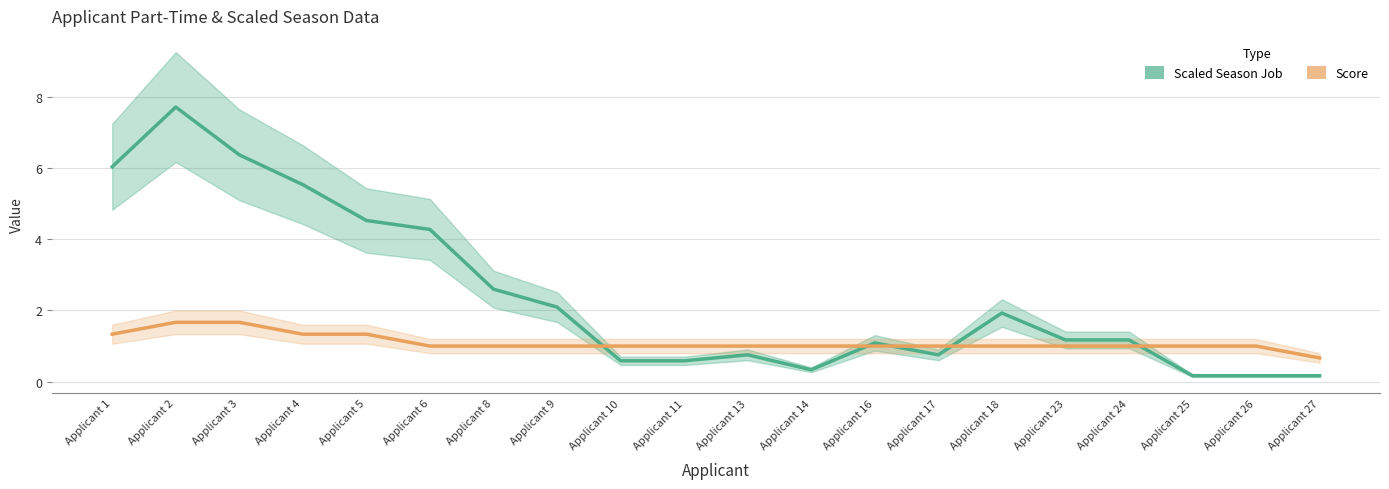

At which category is the sum across all series the highest?

Applicant 2